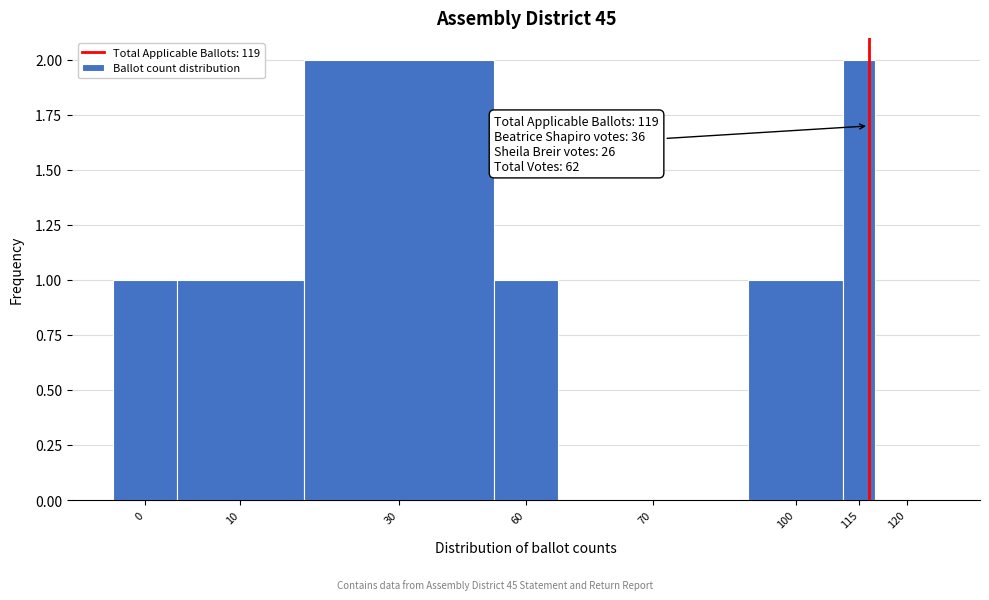

Reading left to right, what are all the values shown in this chart?

0=1	10=1	30=2	60=1	70=0	100=1	115=2	120=0